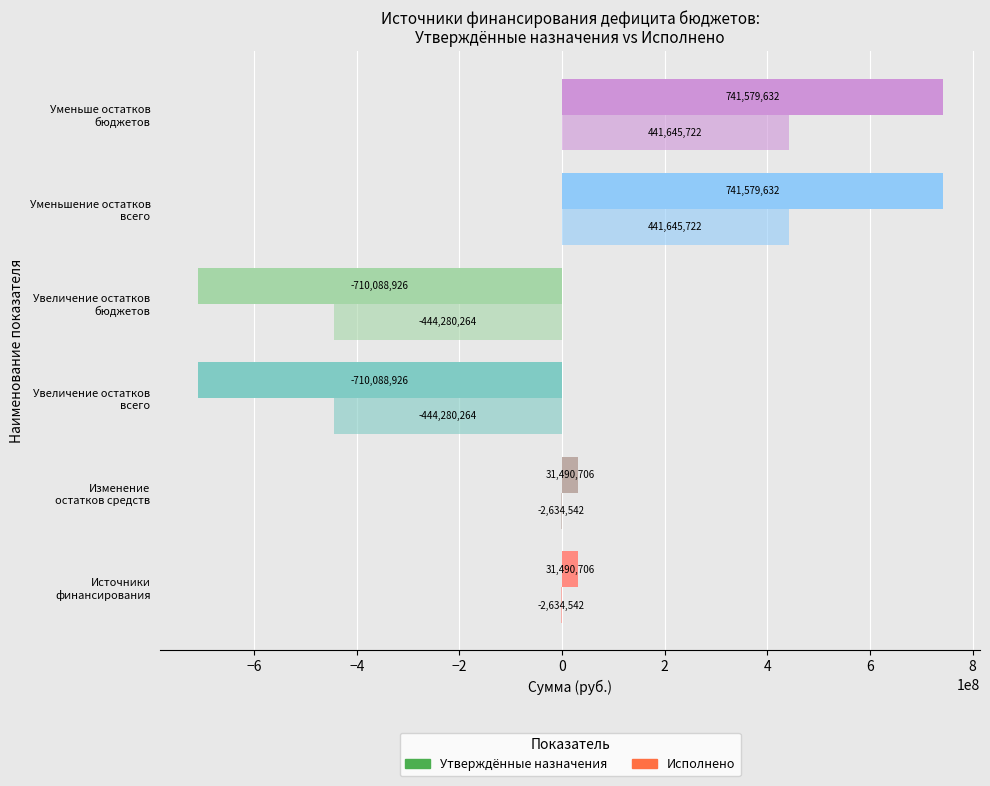

Count the number of categories in the chart.

6